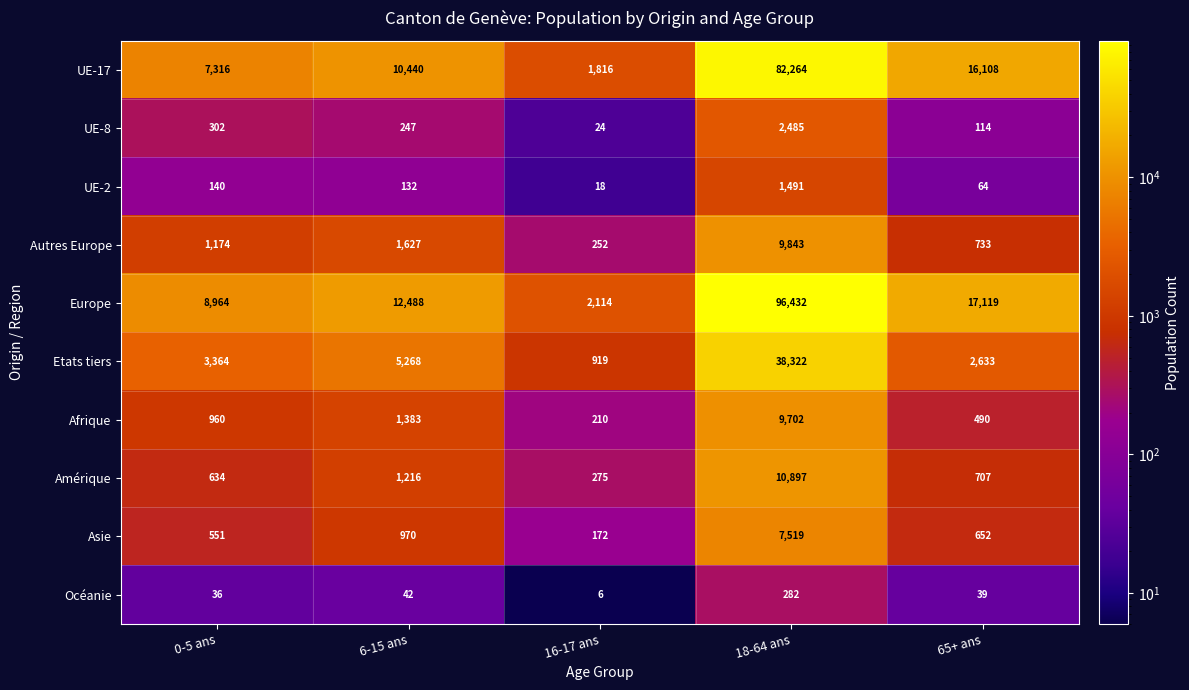

What is the approximate value of Océanie at 0-5 ans, to the nearest 10?

40